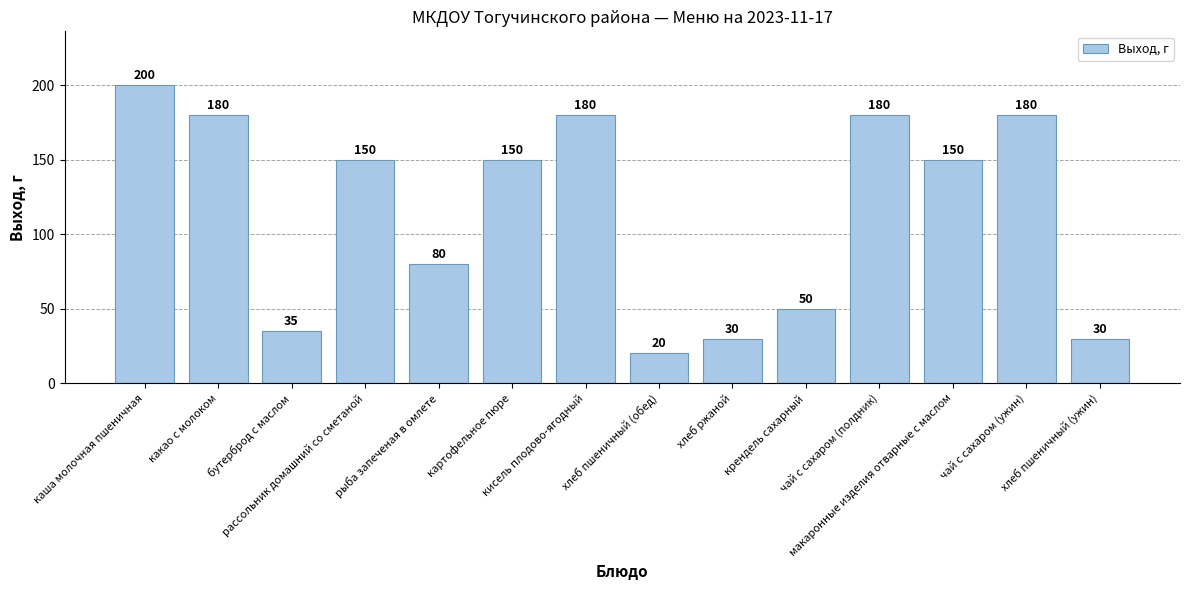

What is the sum of the values at бутерброд с маслом and рассольник домашний со сметаной?

185